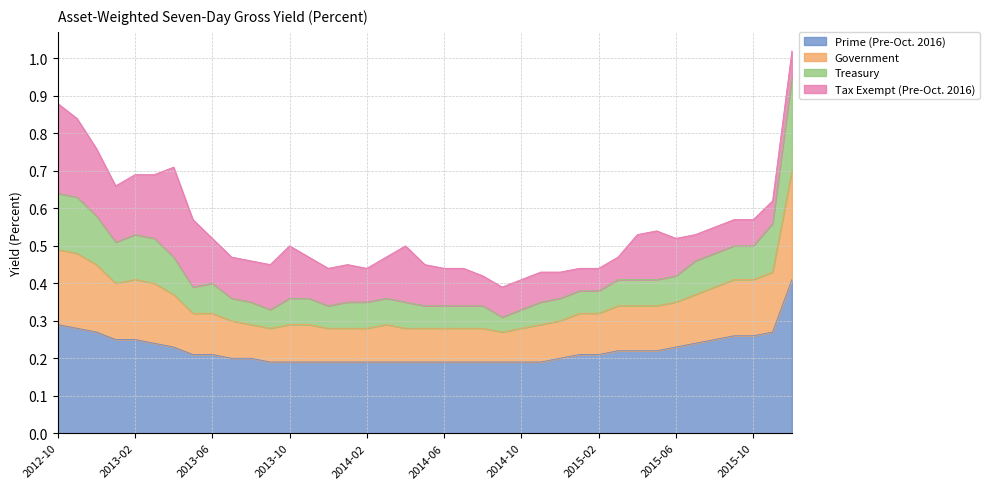

Where is Government nearest to the value 0?

2014-09